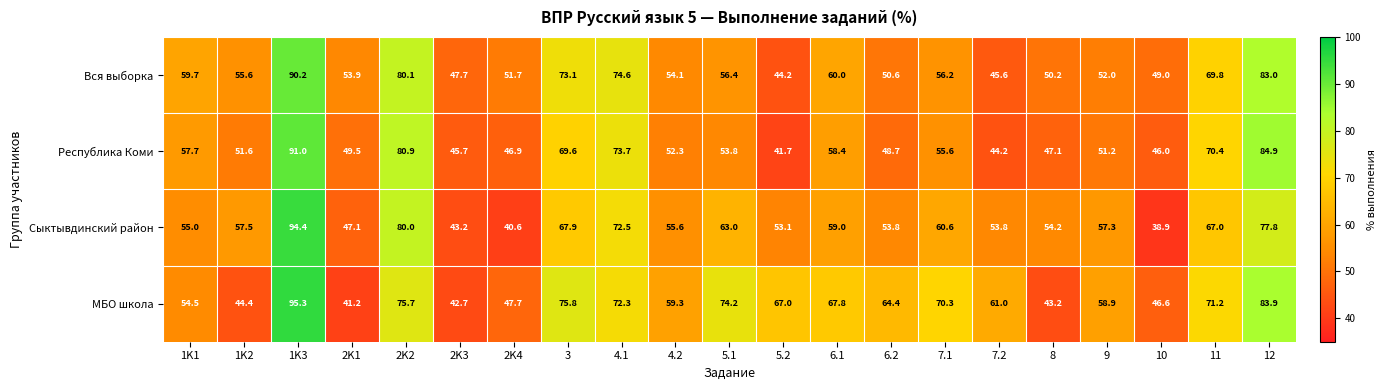

List the series in order of their peak value, highest first.

МБО школа, Сыктывдинский район, Республика Коми, Вся выборка